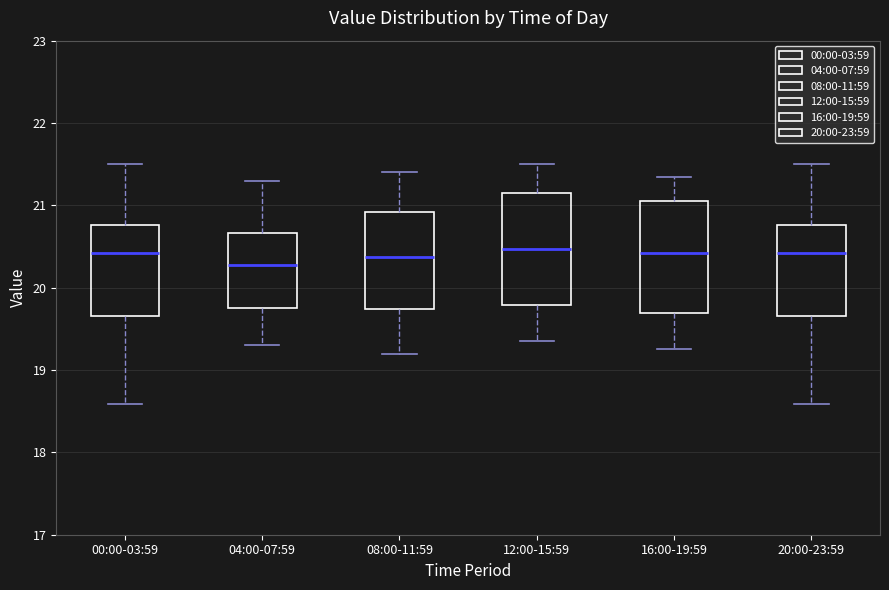

Which box has the lowest median line?

04:00-07:59